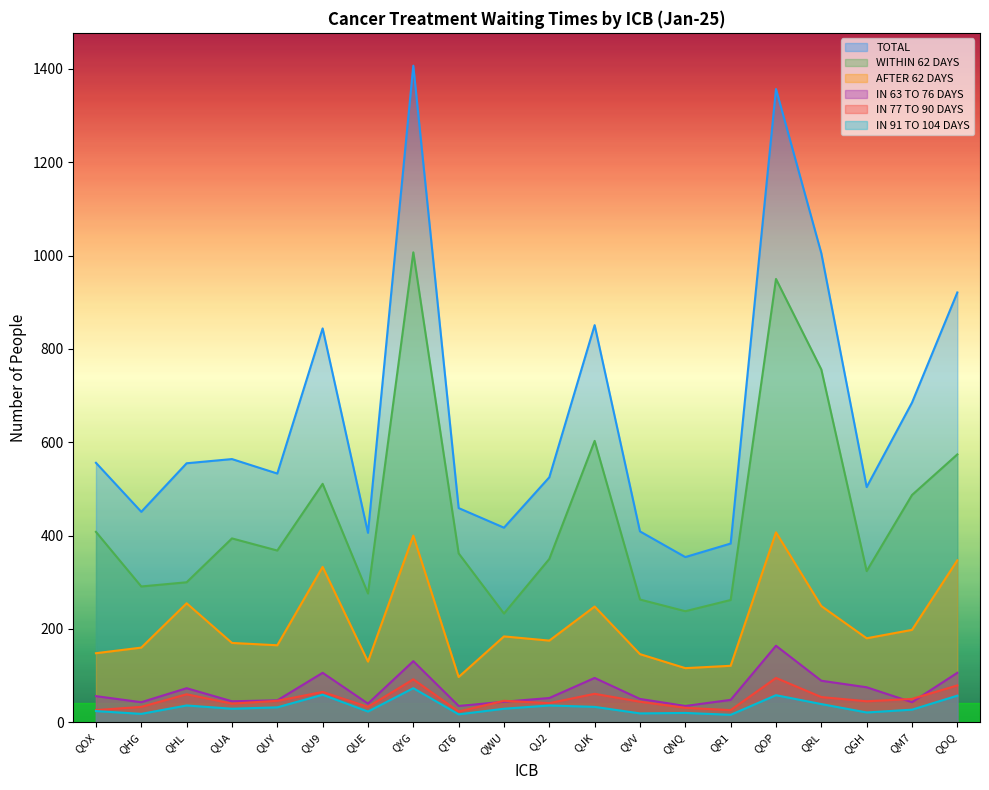

What are all the series names shown in the legend?

TOTAL, WITHIN 62 DAYS, AFTER 62 DAYS, IN 63 TO 76 DAYS, IN 77 TO 90 DAYS, IN 91 TO 104 DAYS